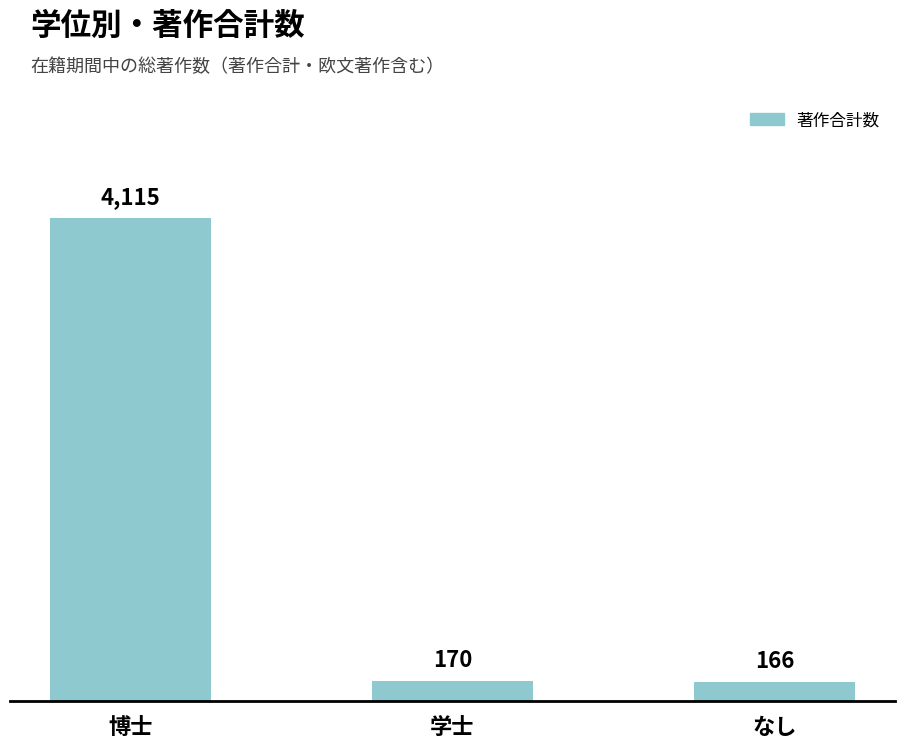

What is the difference between the maximum and minimum values?

3949